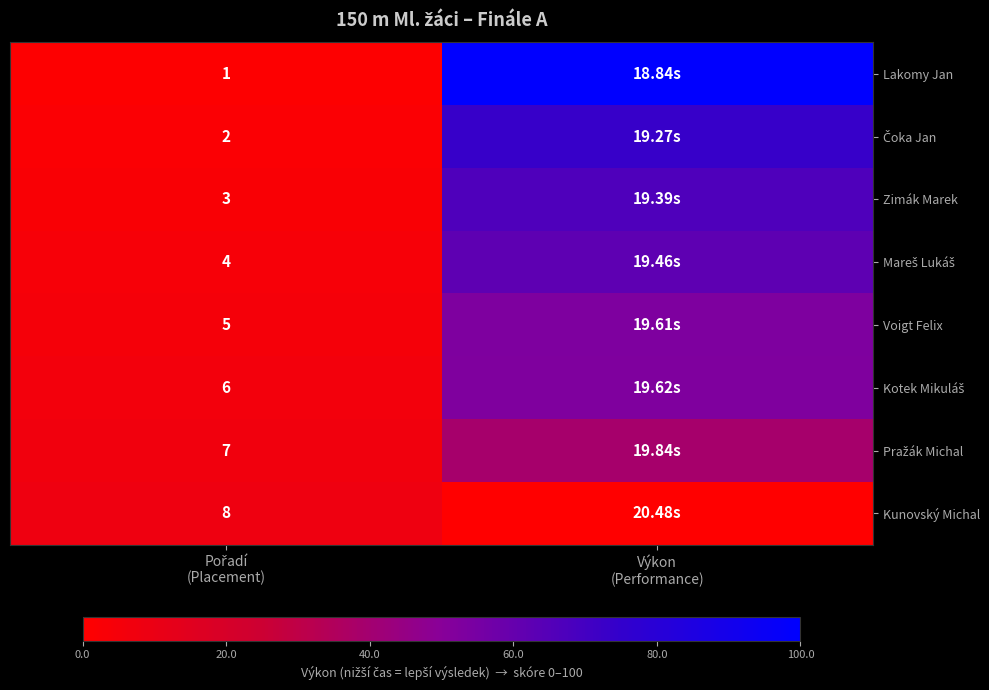

Is the value of Kunovský Michal at Výkon (Performance) greater than the value of Mareš Lukáš at Výkon (Performance)?

No